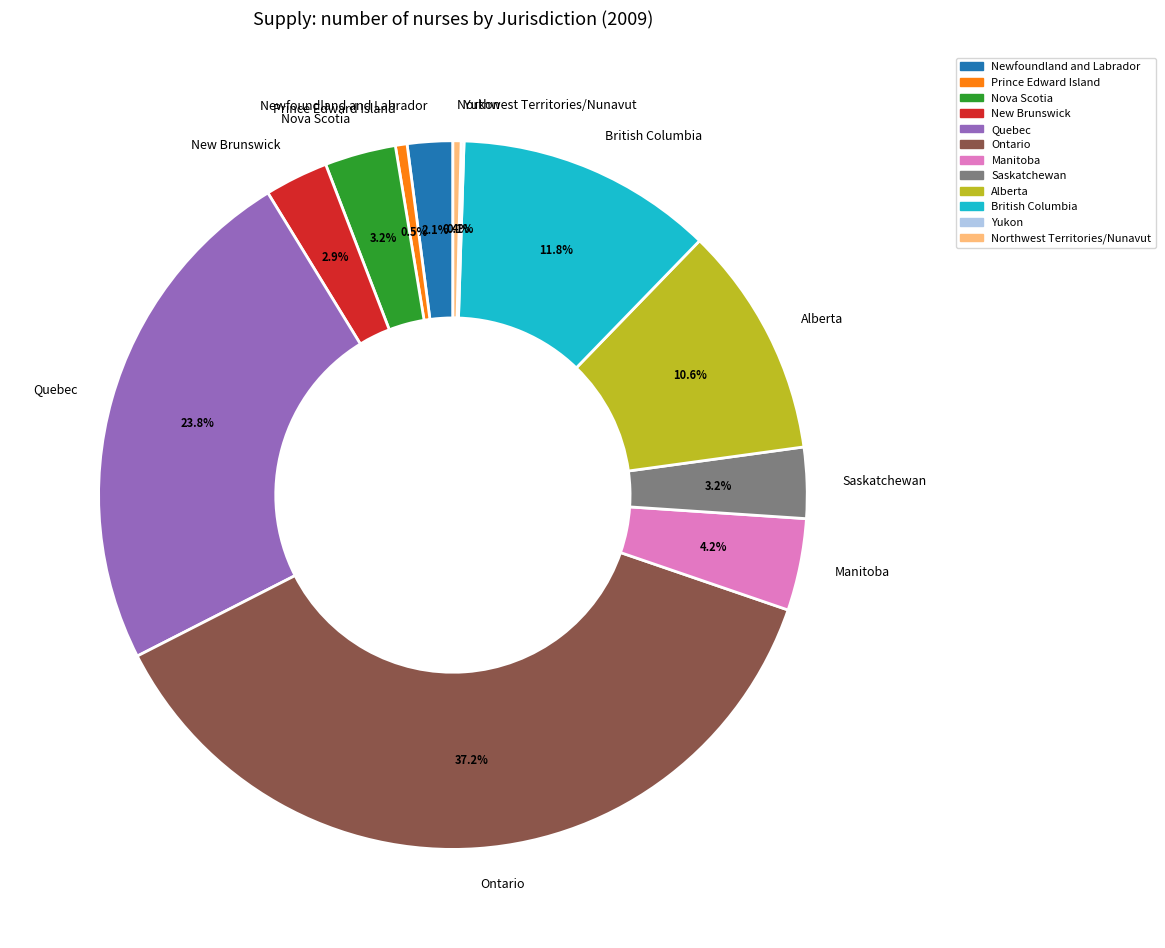

Which category has the biggest portion of the pie?

Ontario